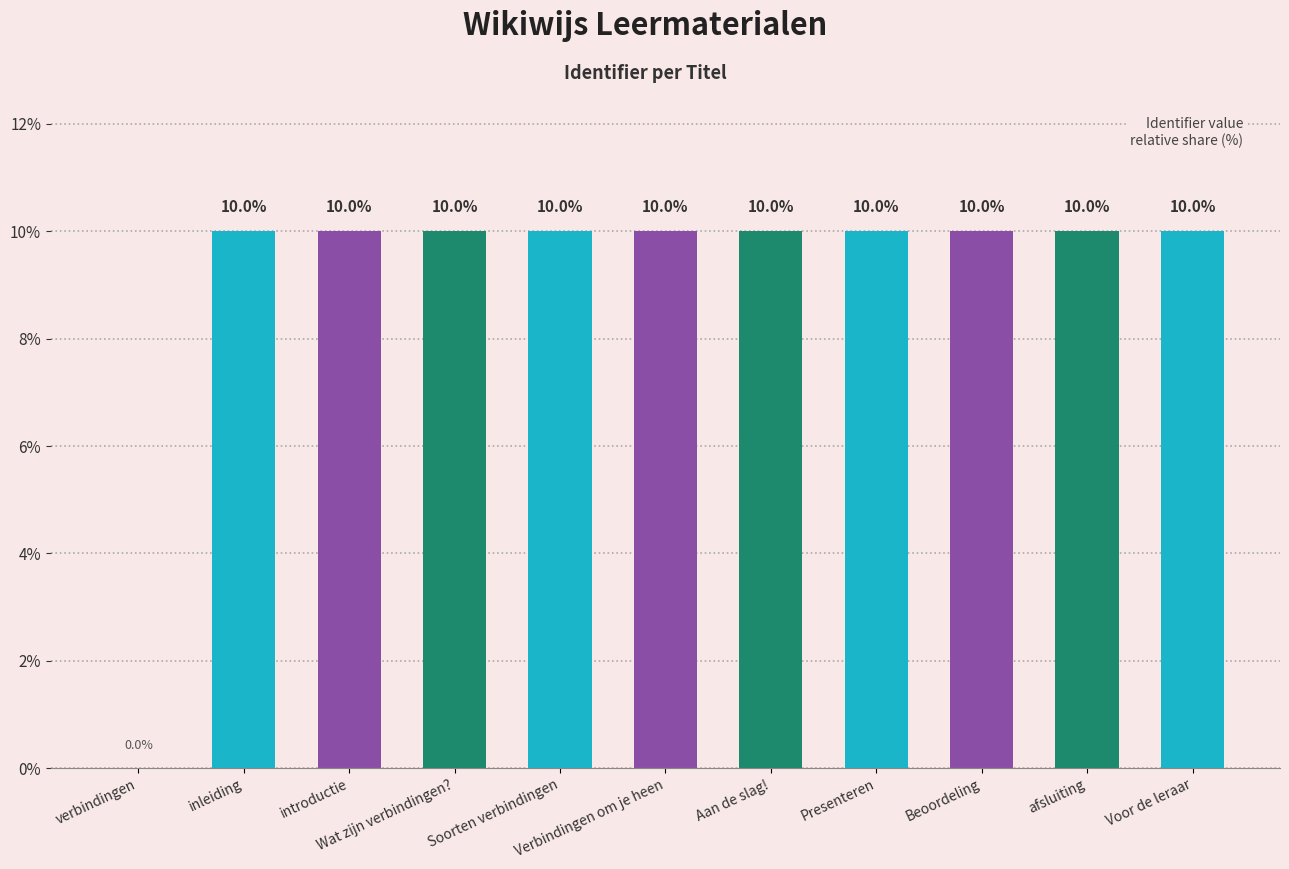

What is the greatest value displayed?

10.0